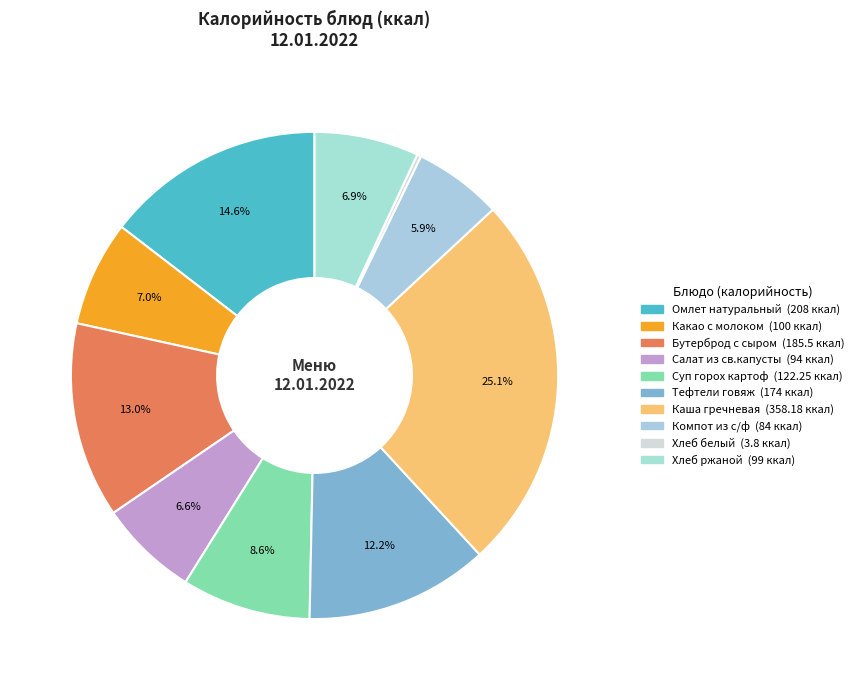

Which category has the biggest portion of the pie?

Каша гречневая